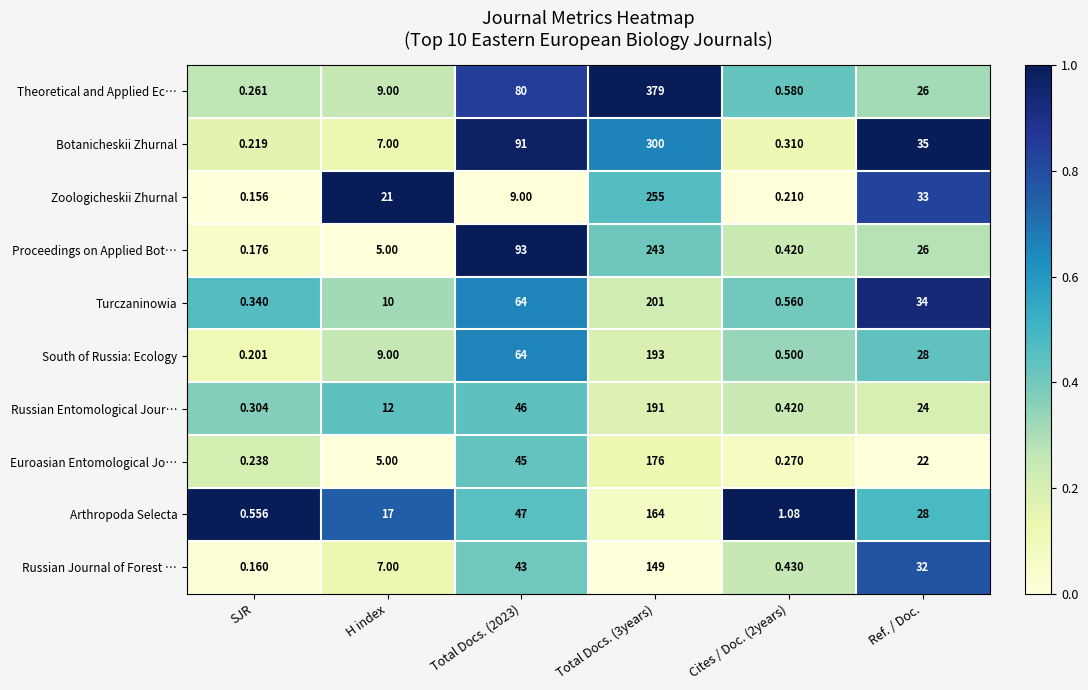

Between Cites / Doc. (2years) and Ref. / Doc., which series saw the biggest shift?

Botanicheskii Zhurnal